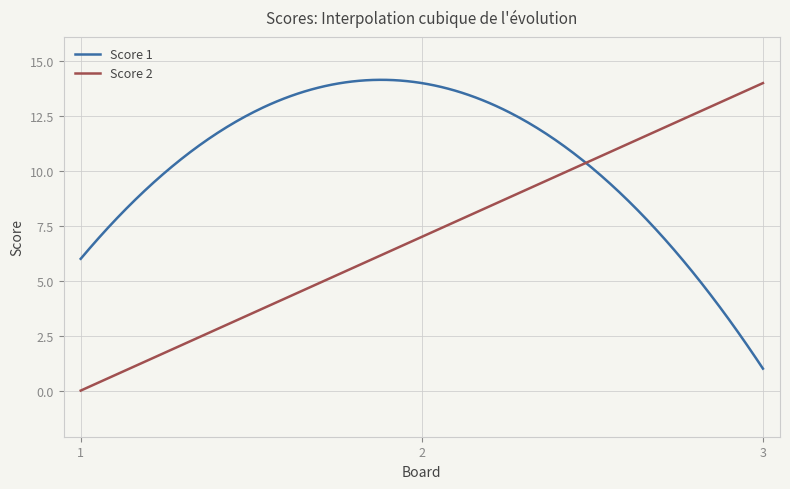

What is the highest value of the Score 2 series?

14.0